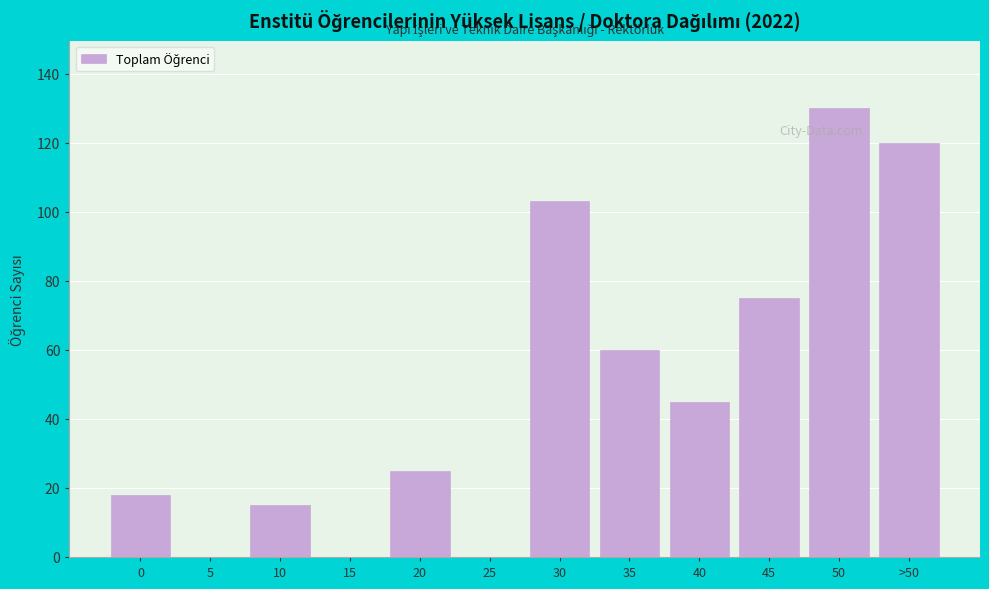

Reading left to right, list all the values displayed in this chart.

0=18	5=0	10=15	15=0	20=25	25=0	30=103	35=60	40=45	45=75	50=130	>50=120